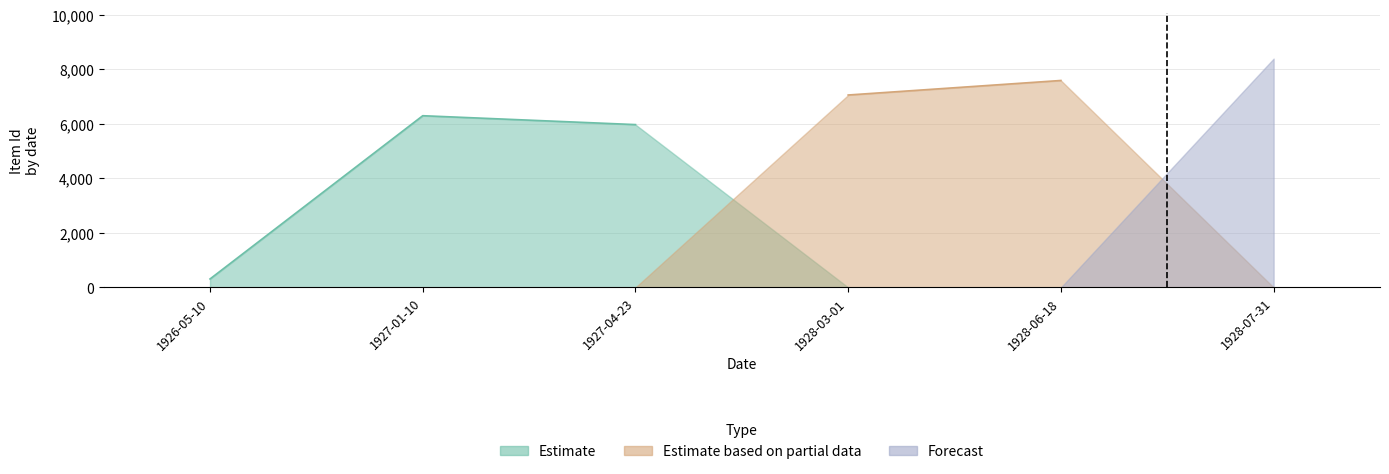

Where do Estimate based on partial data and Forecast first cross each other?

1928 and 1928